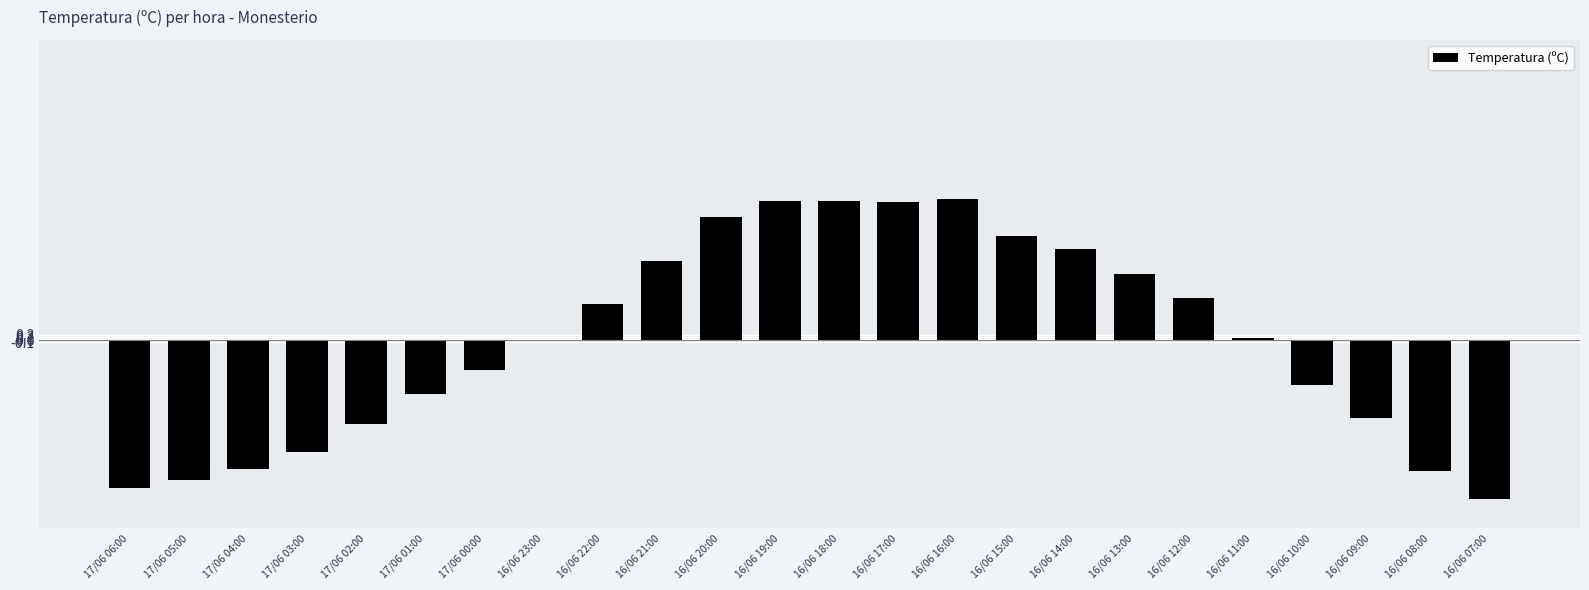

How many series are shown in this chart?

1